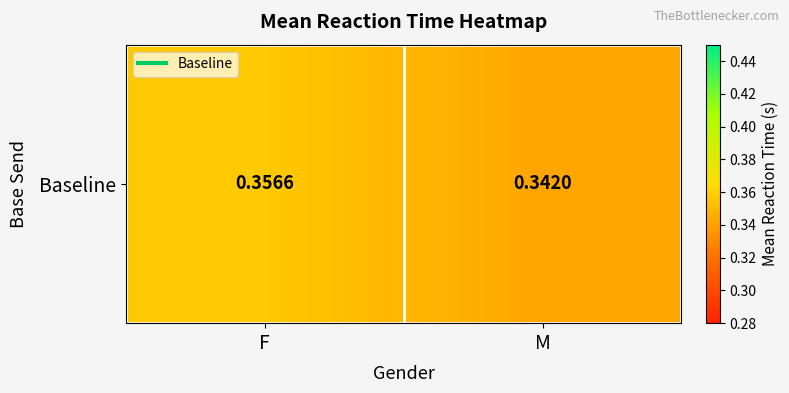

Reading right to left, list all the values displayed in this chart.

M=0.3	F=0.4